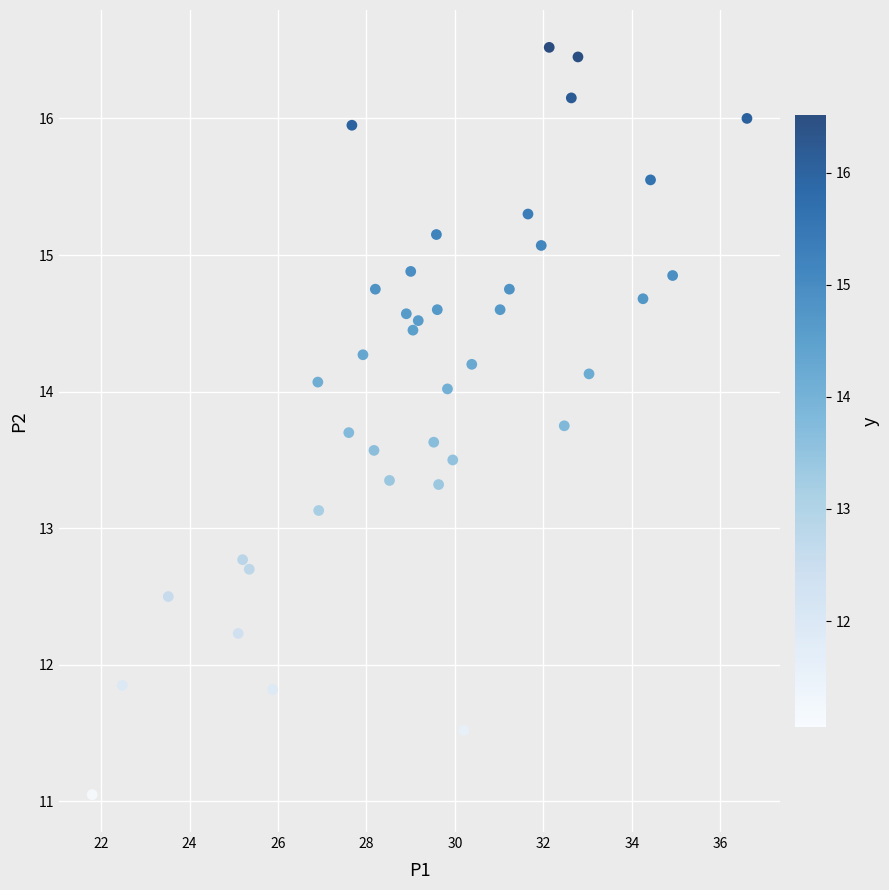

What is the range of Y values (max minus min)?

5.5